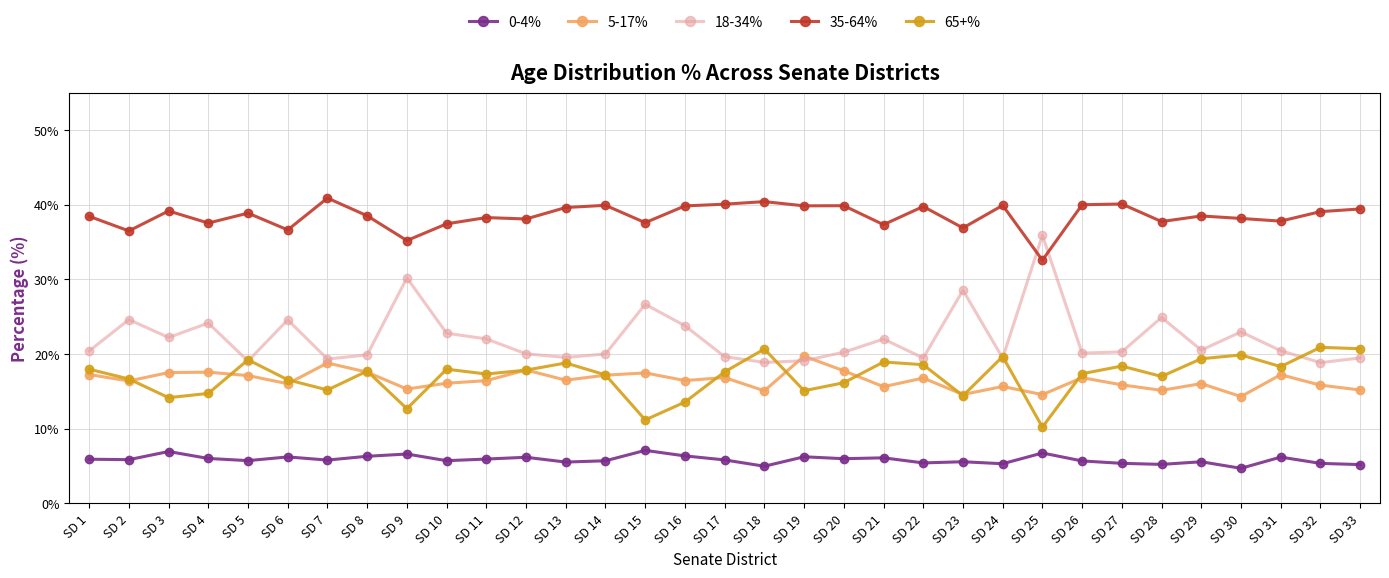

The value of 18-34% at SD 7 is 11.5. True or false?

False